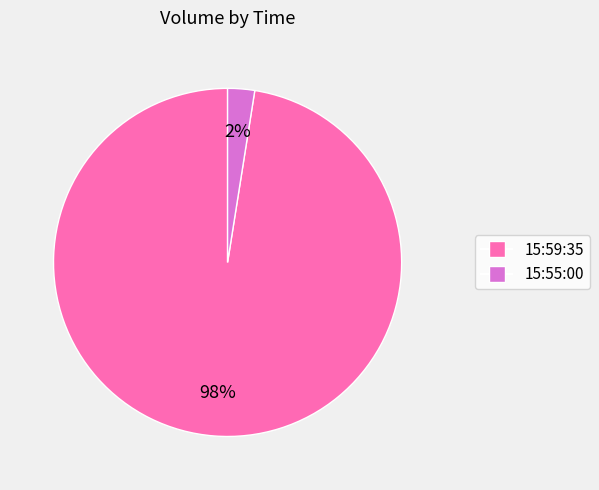

The 15:59:35 slice represents 98% of the pie. True or false?

True